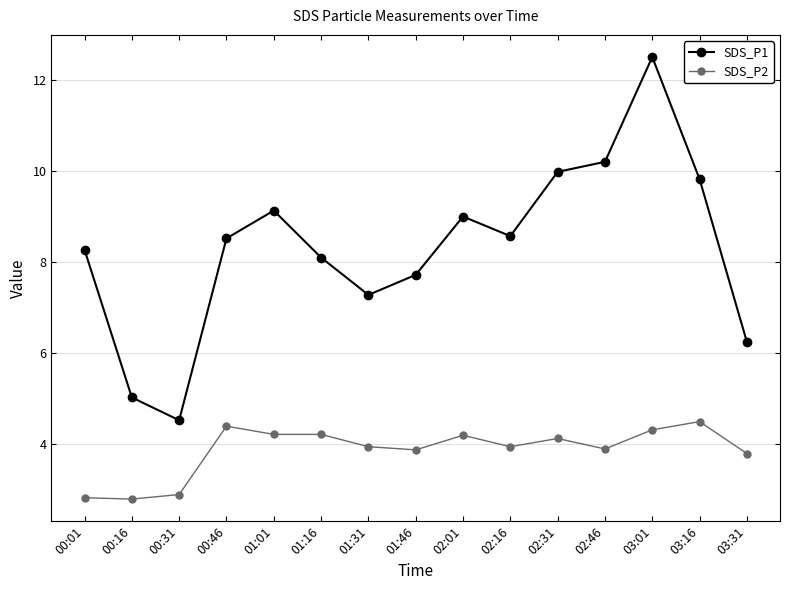

What are all the series names shown in the legend?

SDS_P1, SDS_P2